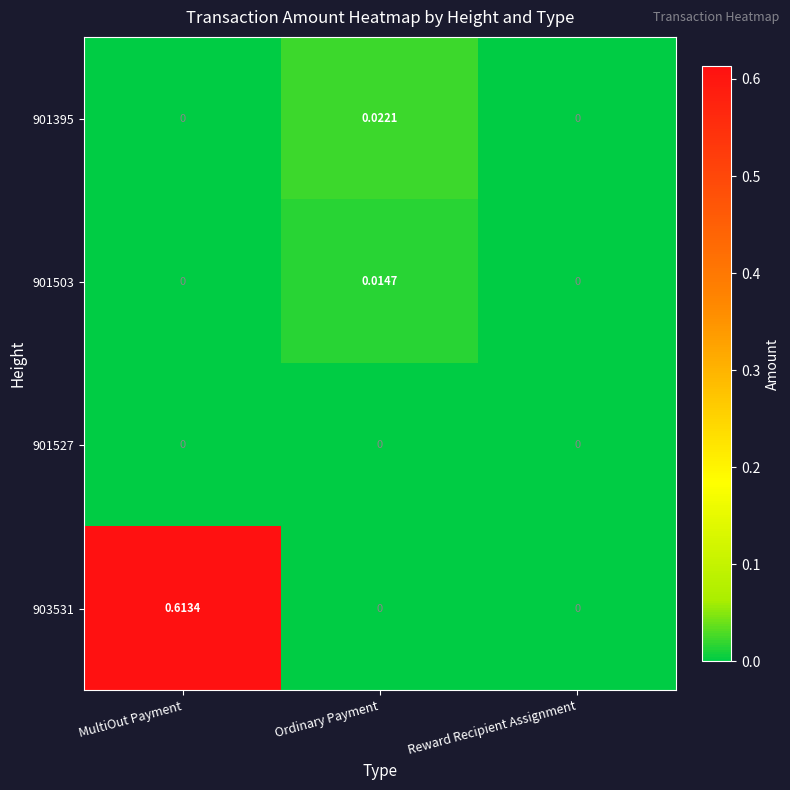

At which label does 901395 reach its peak?

Ordinary Payment